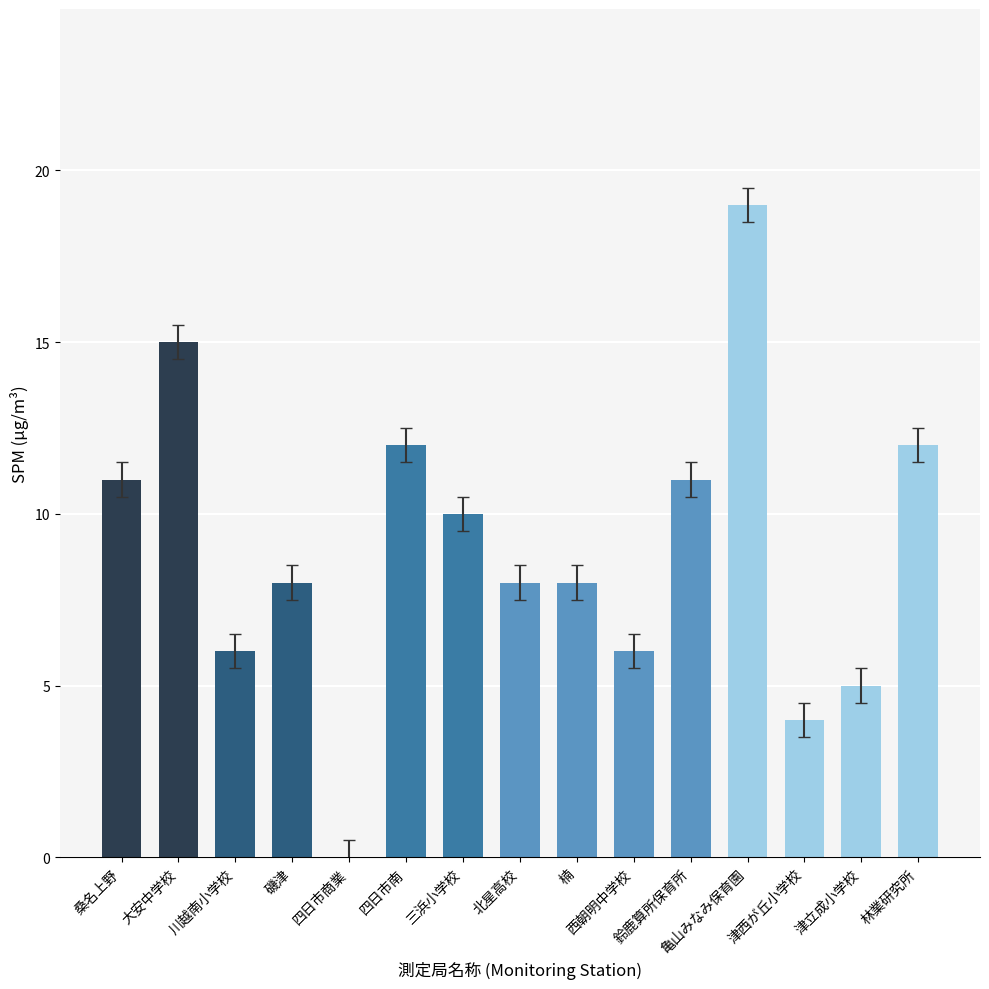

What is the maximum value shown in the chart?

19